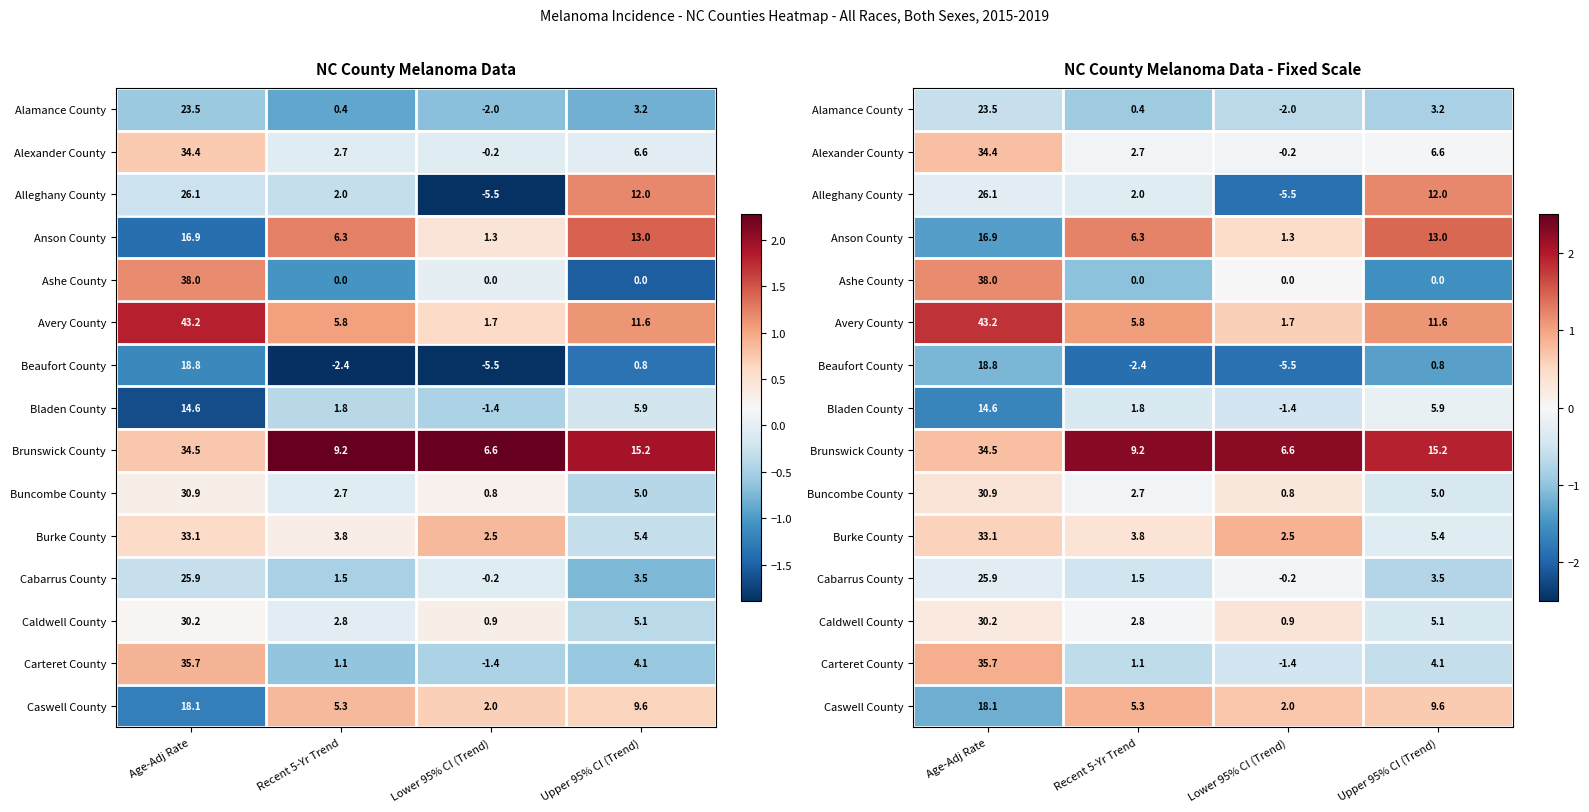

Which series has the largest total across all categories?

Brunswick County